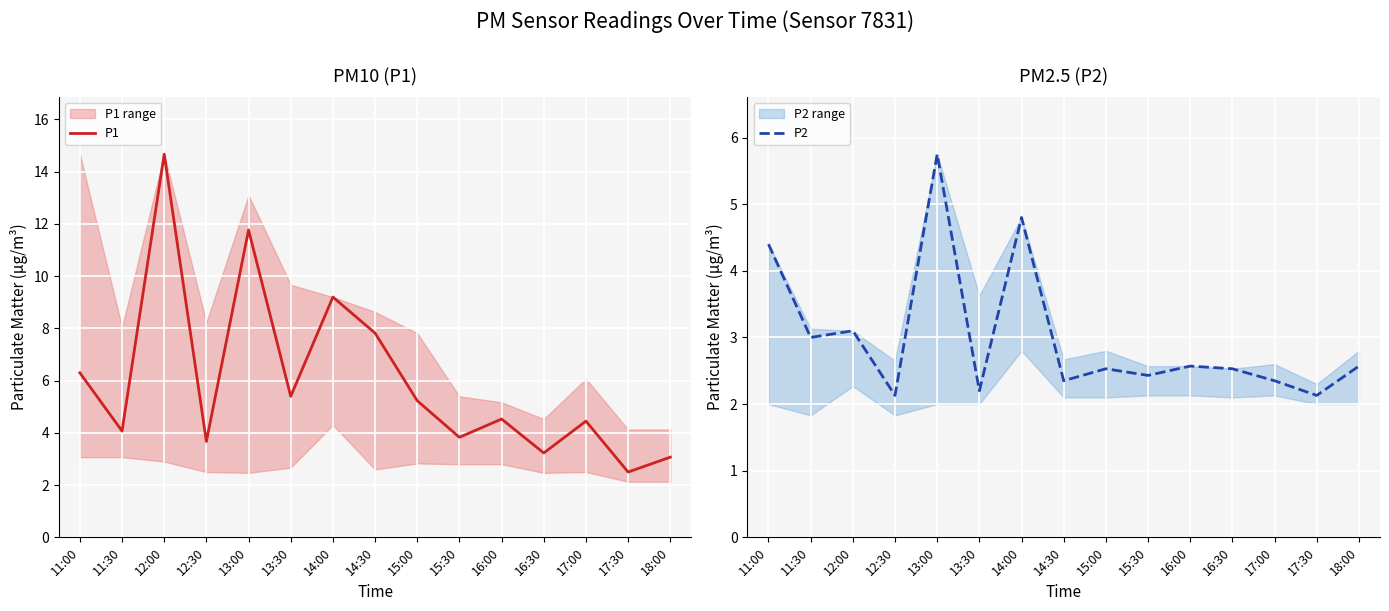

What is the difference between the maximum and second lowest values in the P1 series?

11.6